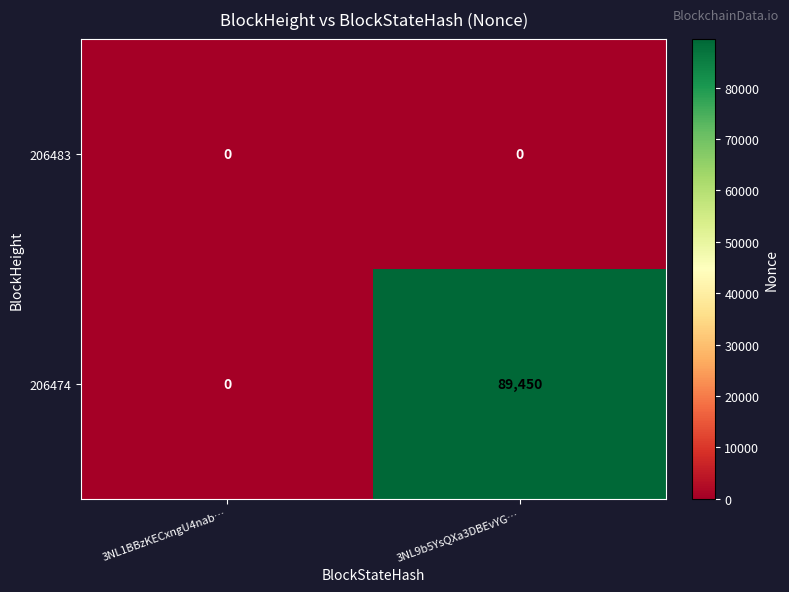

Which series has the largest total across all categories?

206474